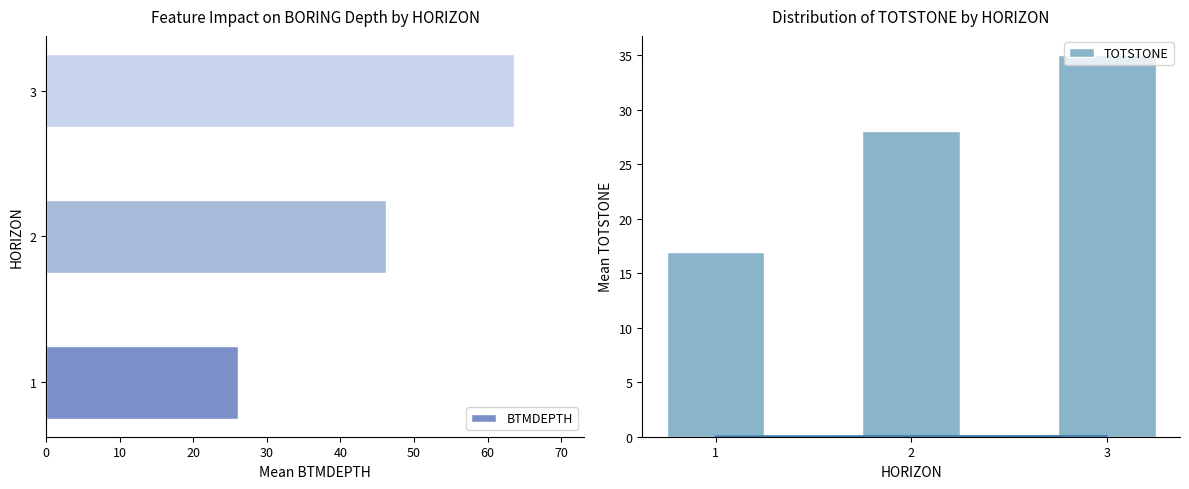

Does the chart contain stacked bars?

No